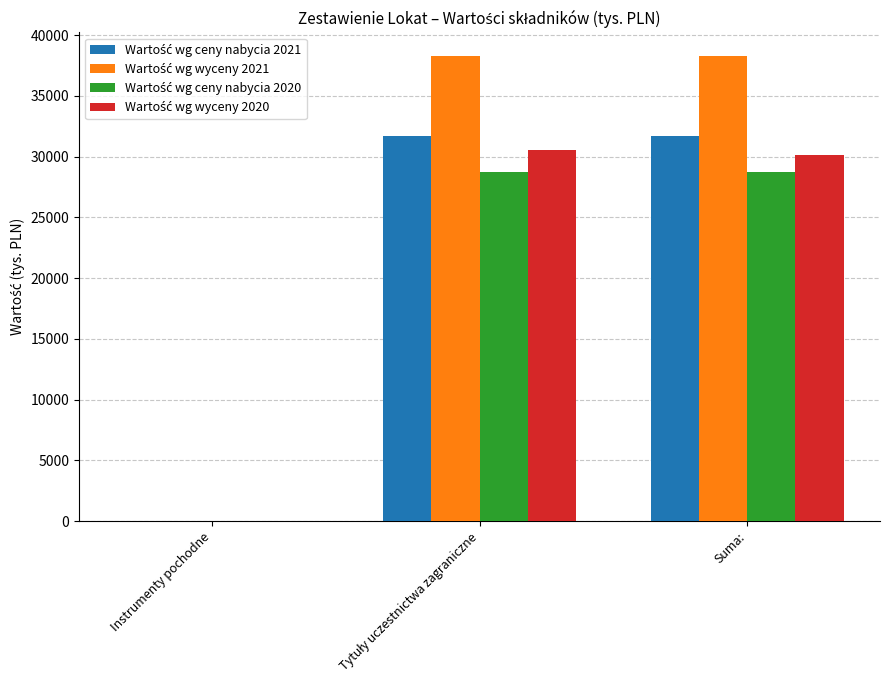

What is the maximum value shown in the chart?

38314